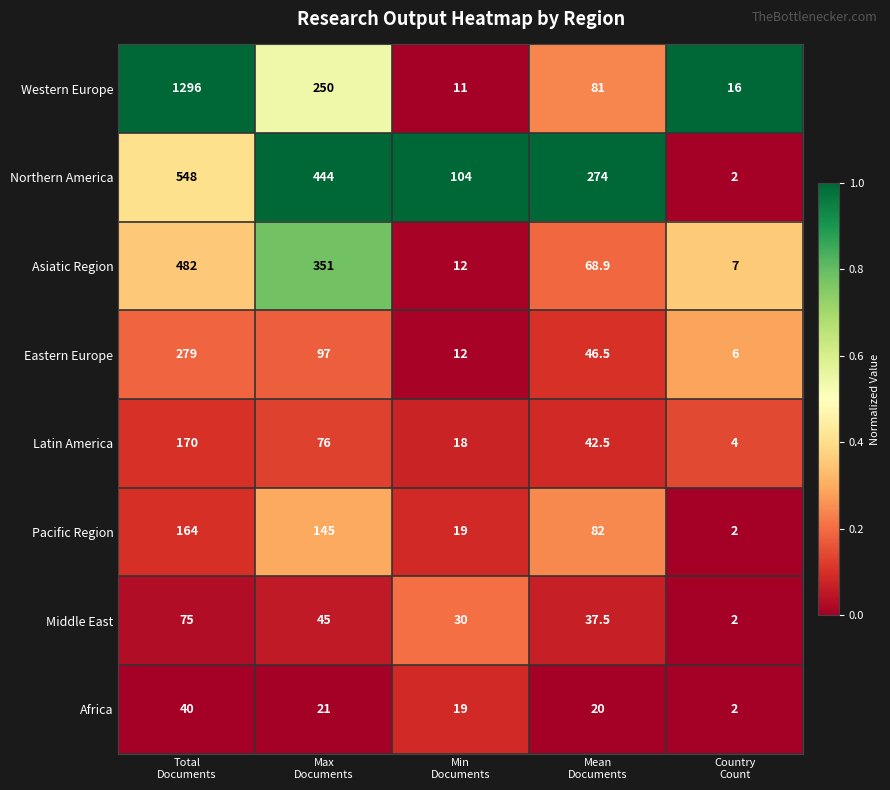

Which series has the widest spread of values?

Western Europe